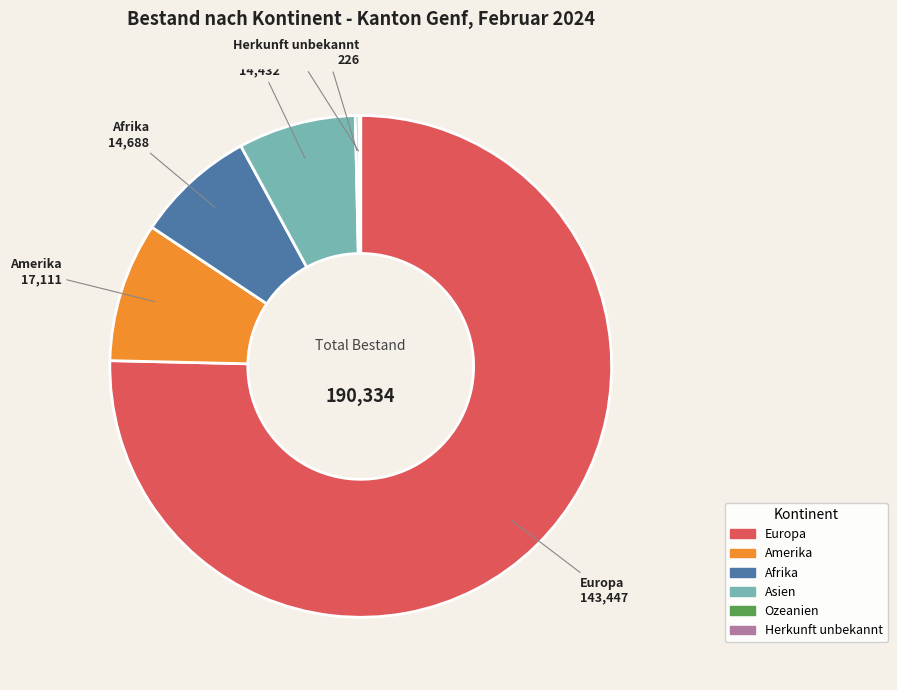

Is it true that Afrika is 8% of the pie?

True